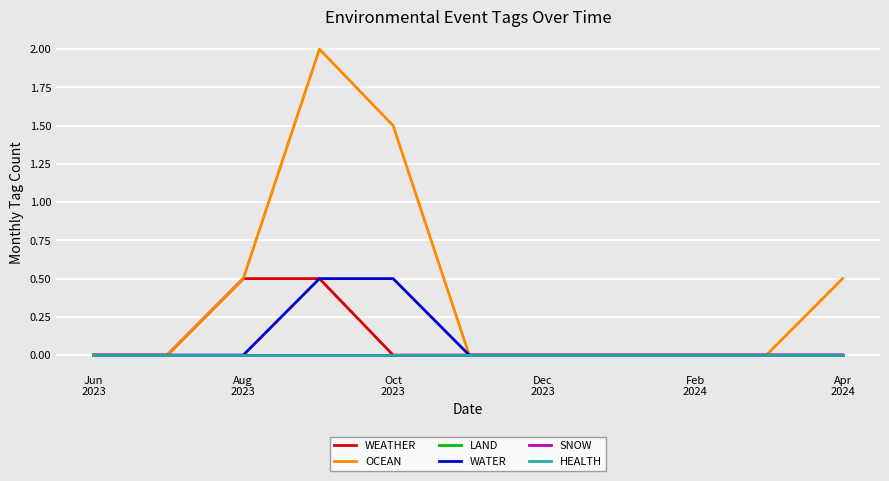

Does the chart have visible grid lines?

Yes